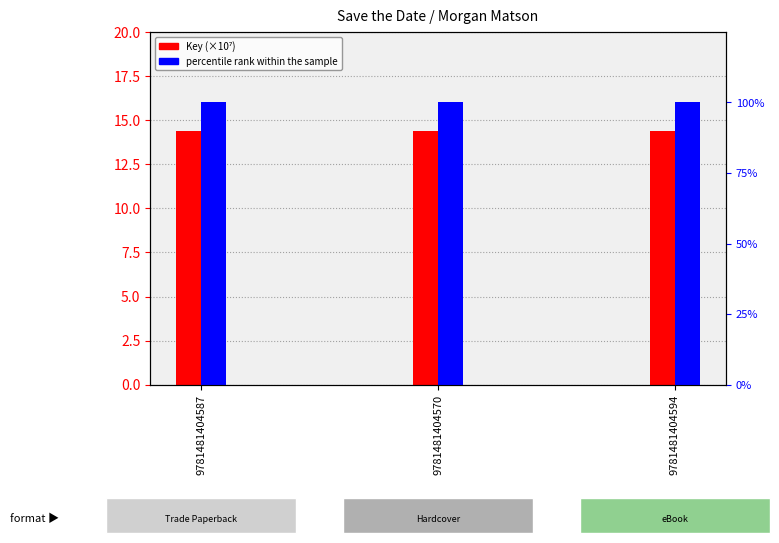

What value does the percentile rank within the sample series have at 9781481404594?

100.0